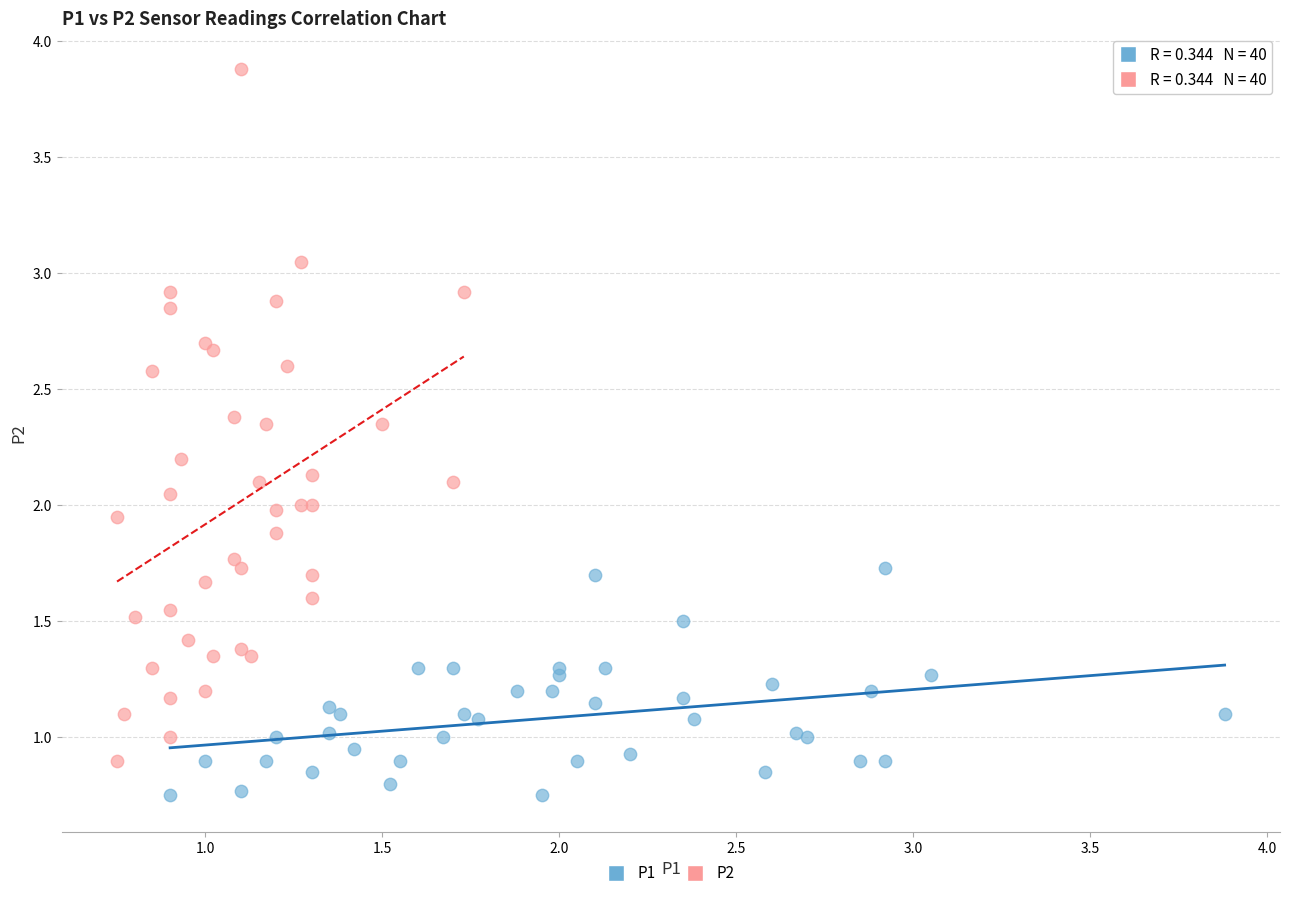

What are all the series names shown in the legend?

P1, P2